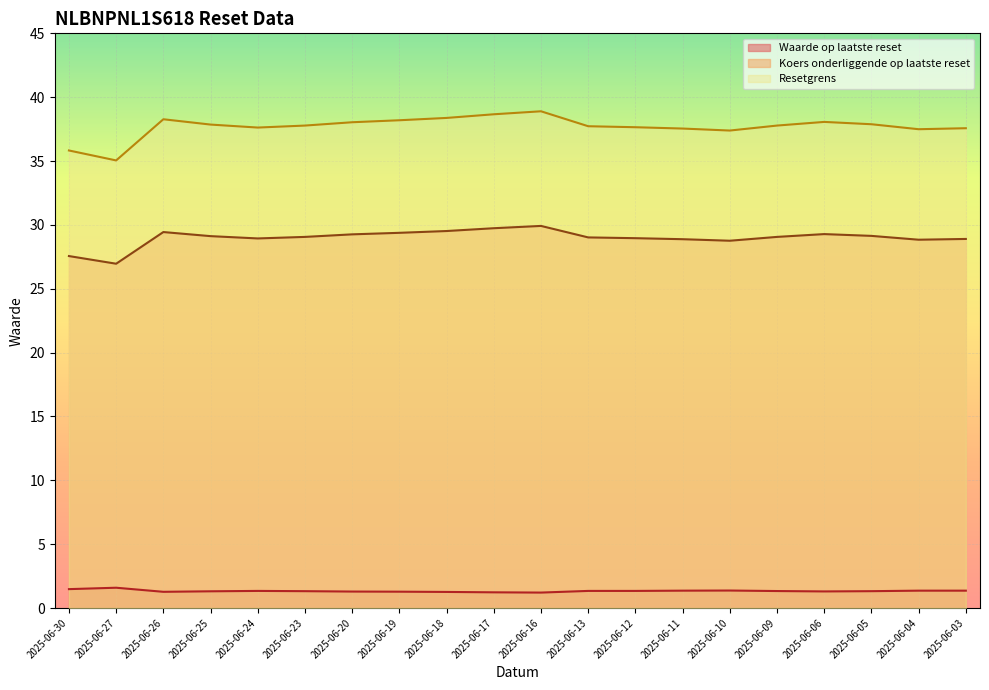

The Koers onderliggende op laatste reset series shows 12.5 at 2025-06-23. True or false?

False